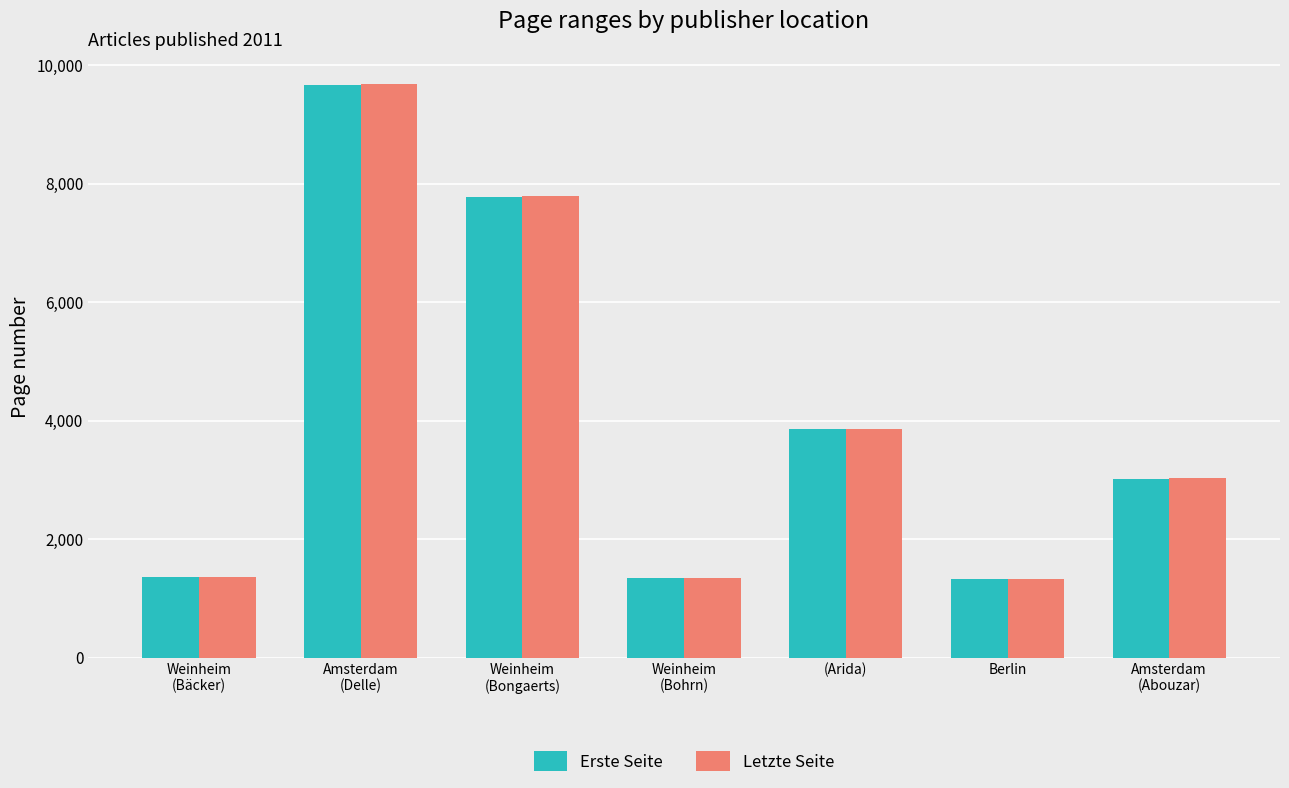

What is the minimum value shown in the chart?

1327